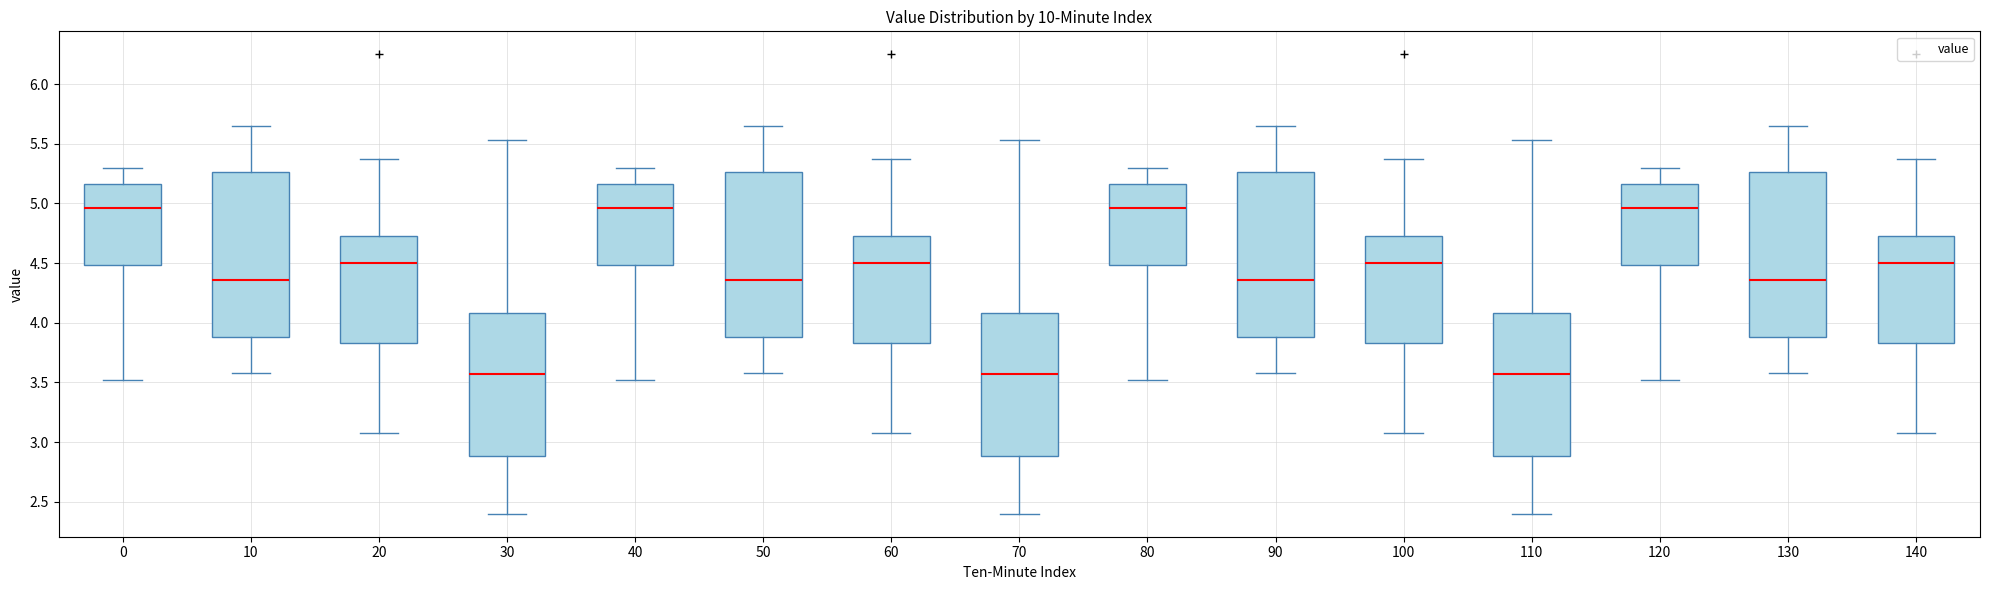

Where does the lower whisker of the box at x = 130 end on the y-axis? The values are not printed on the chart, so give them approximately, as read against the axis.

3.60